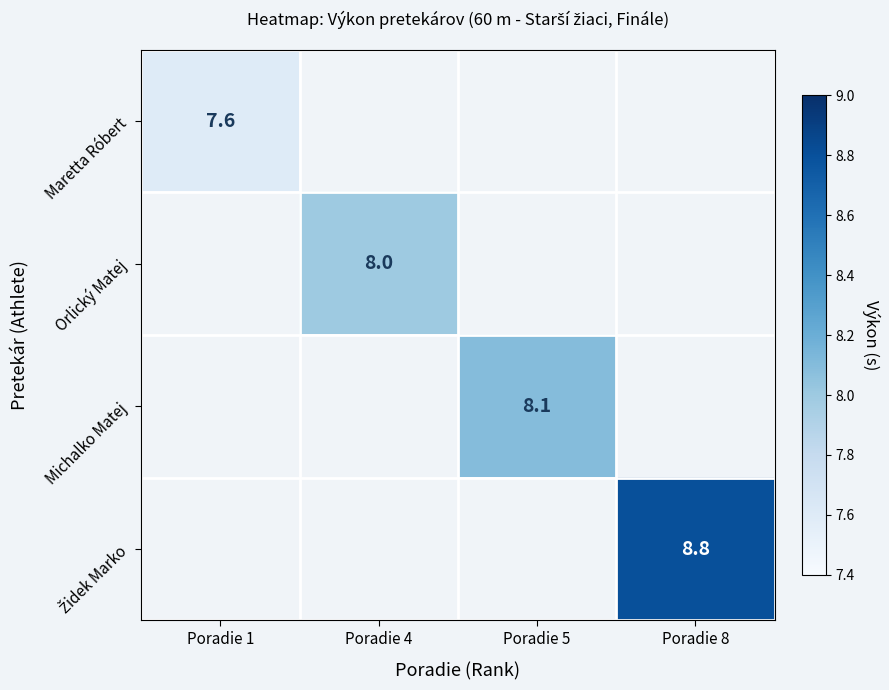

The Orlický Matej series shows 8.0 at Poradie 4. True or false?

True